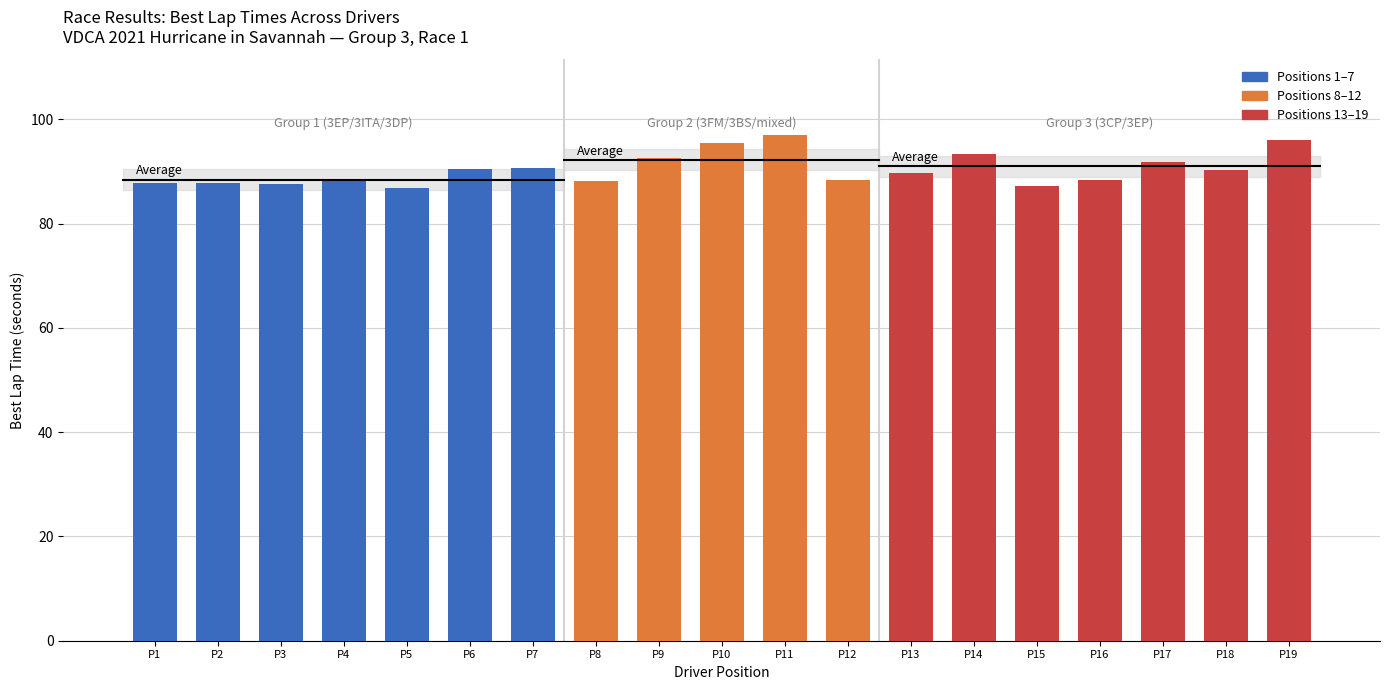

Is it true that the value at P7 is 90.7?

True